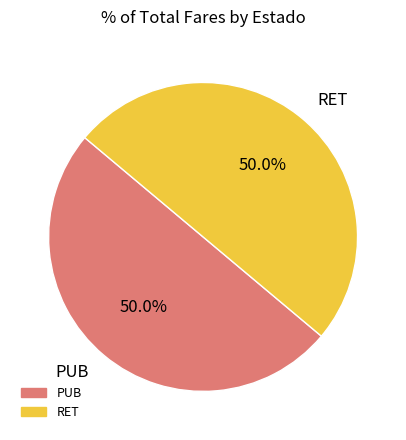

Approximately how many times larger is the value at RET compared to PUB?

1.0